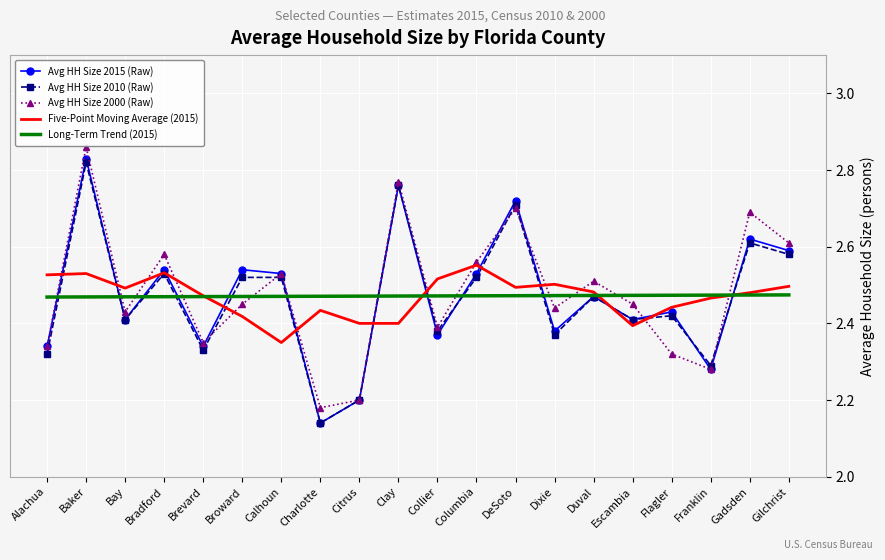

Rank the series by their maximum value, from lowest to highest.

Long-Term Trend (2015), Five-Point Moving Average (2015), Avg HH Size 2010 (Raw), Avg HH Size 2015 (Raw), Avg HH Size 2000 (Raw)